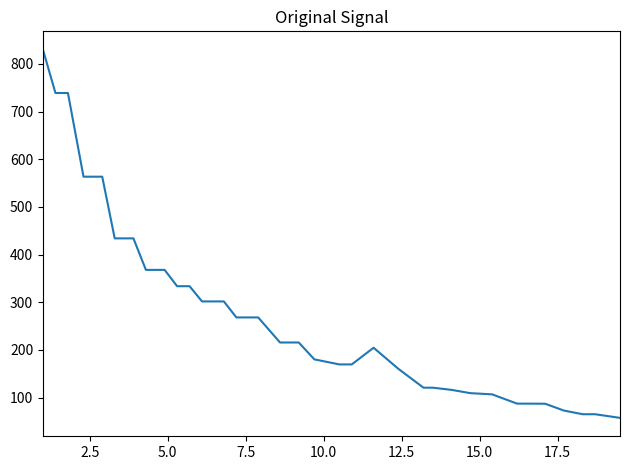

What is the maximum value shown in the chart?

829.5